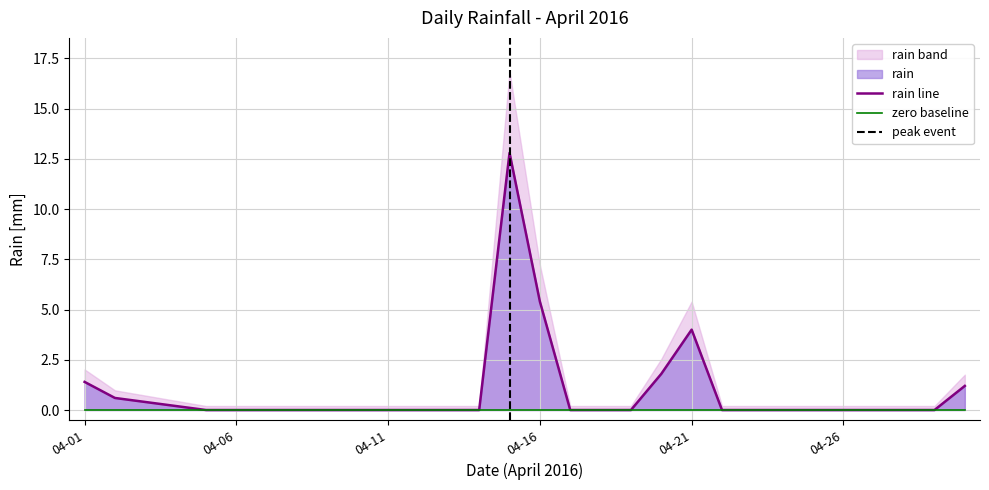

At which label is rain line closest to 6?

04-16